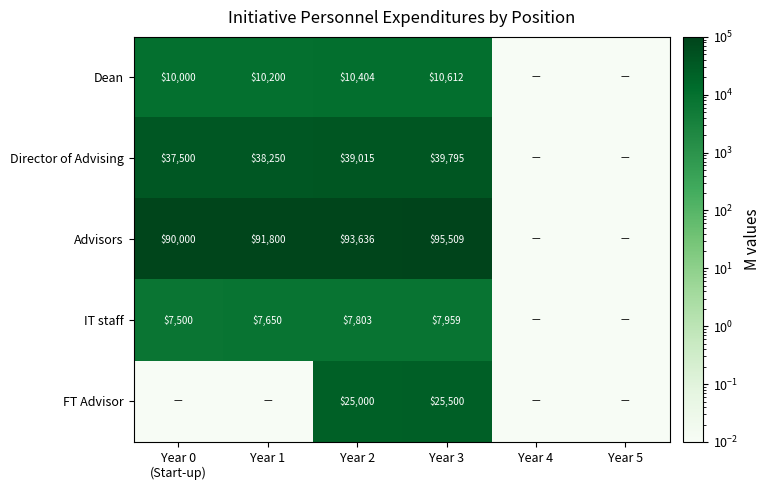

Rank the series at Year 2 from lowest to highest value.

IT staff, Dean, FT Advisor, Director of Advising, Advisors